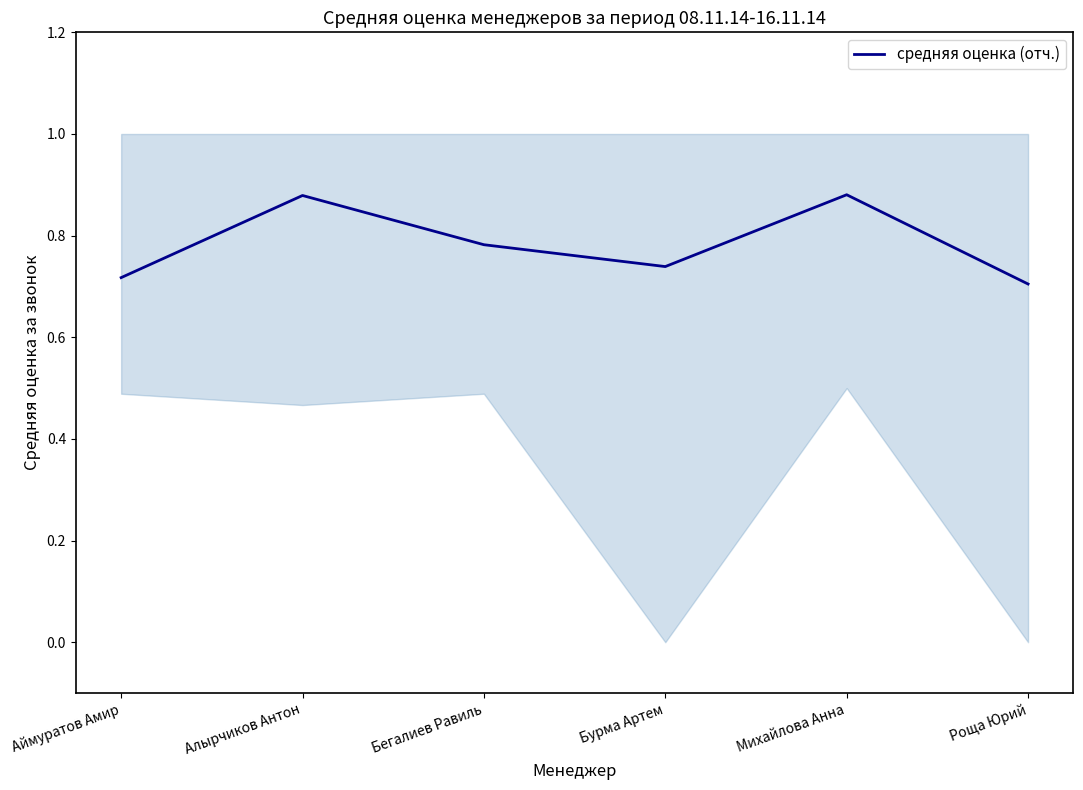

List the labels in order of value, smallest first.

Роща Юрий, Аймуратов Амир, Бурма Артем, Бегалиев Равиль, Алырчиков Антон, Михайлова Анна